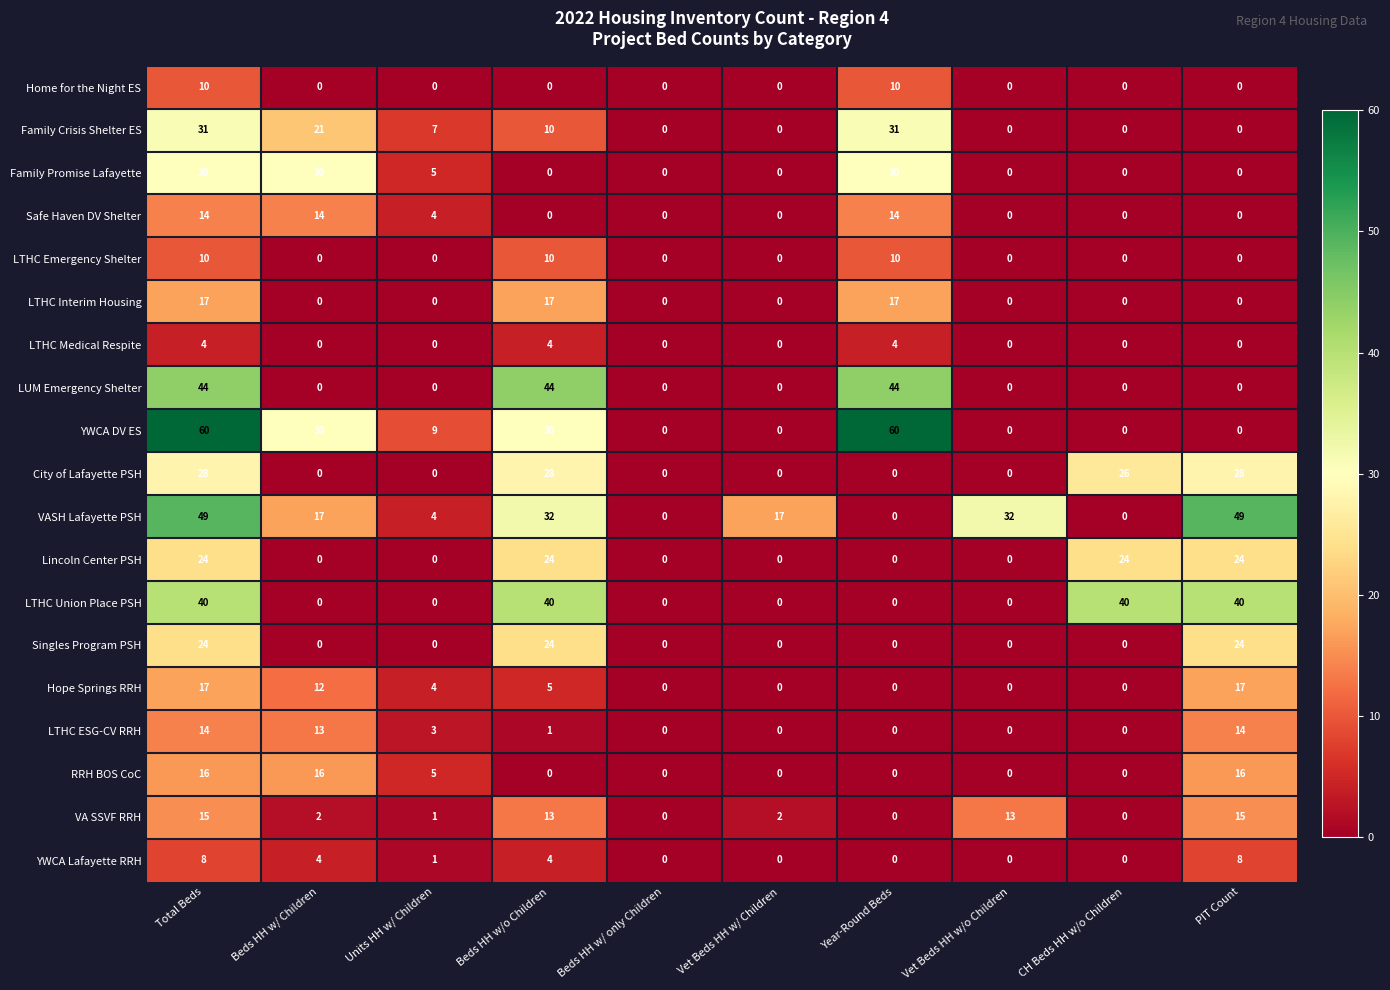

Which series has the largest total across all categories?

VASH Lafayette PSH